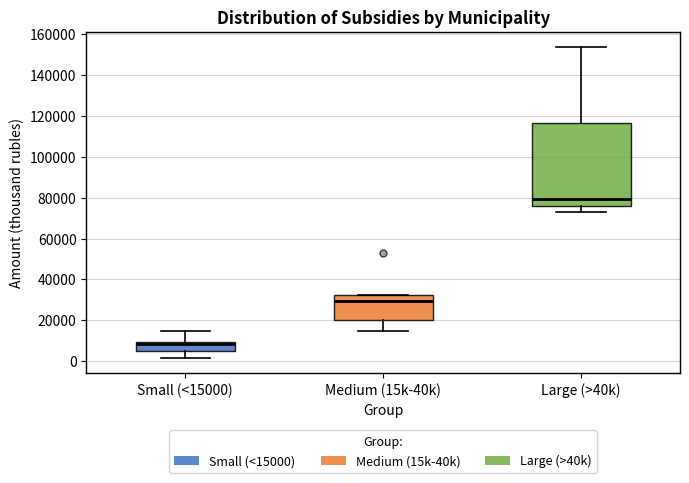

Which box's median line is the lowest?

Small (<15000)